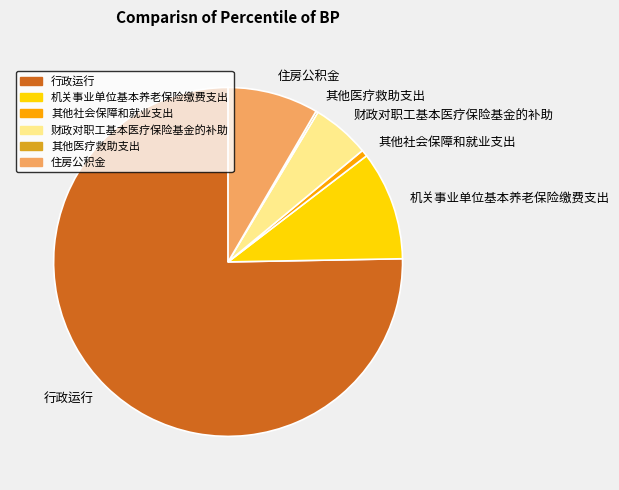

What is the largest slice in the pie chart?

行政运行